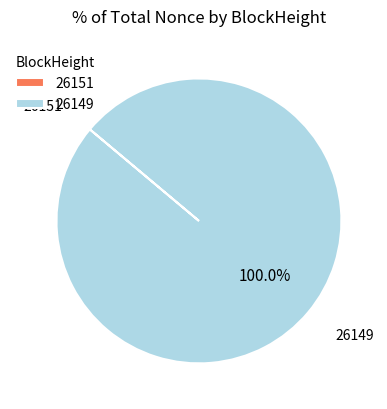

Is there a majority slice in this chart?

Yes